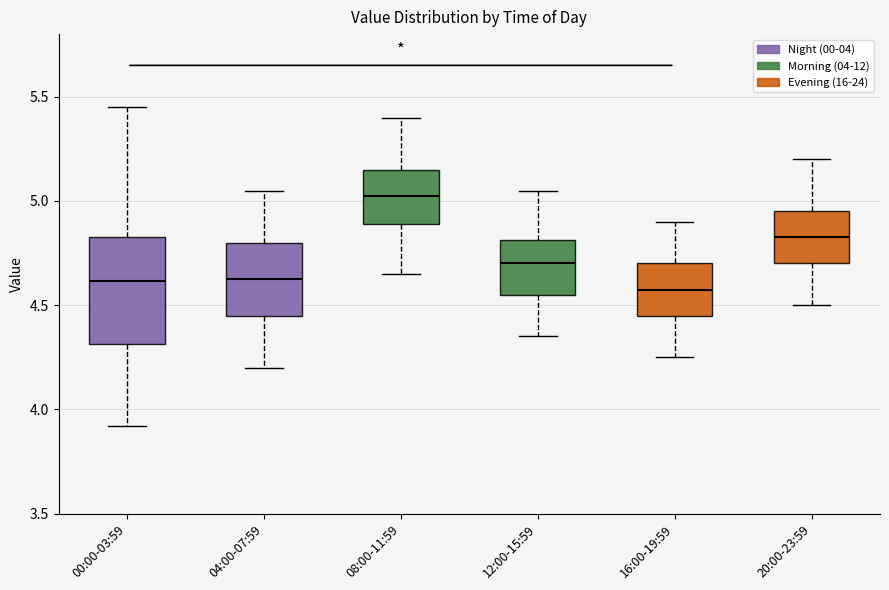

Reading left to right, transcribe this box plot: for each box, give where its median line is, the range the box spans, and where its two whiskers end, as read against the y-axis. The values are not printed on the chart, so give them approximately, as read against the axis.

00:00-03:59: median 4.60, box 4.30 to 4.85, whiskers 3.90 to 5.45
04:00-07:59: median 4.65, box 4.45 to 4.80, whiskers 4.20 to 5.05
08:00-11:59: median 5.05, box 4.90 to 5.15, whiskers 4.65 to 5.40
12:00-15:59: median 4.70, box 4.55 to 4.80, whiskers 4.35 to 5.05
16:00-19:59: median 4.60, box 4.45 to 4.70, whiskers 4.25 to 4.90
20:00-23:59: median 4.85, box 4.70 to 4.95, whiskers 4.50 to 5.20